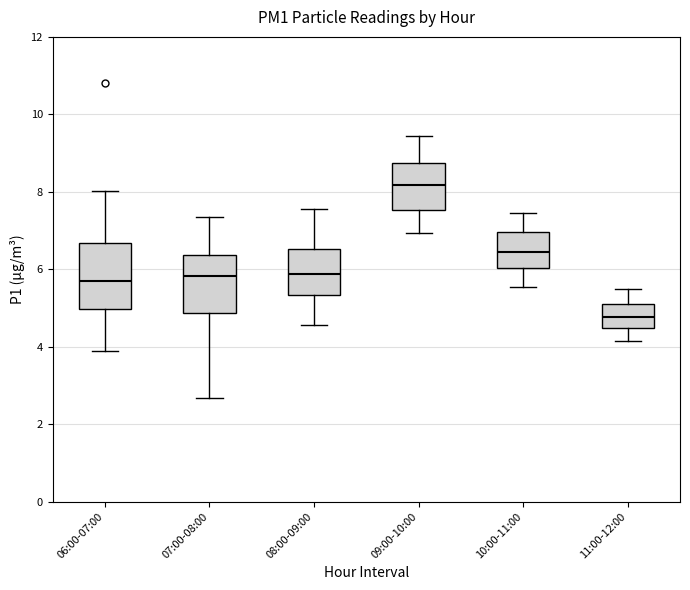

Which box's median line is the highest?

09:00-10:00